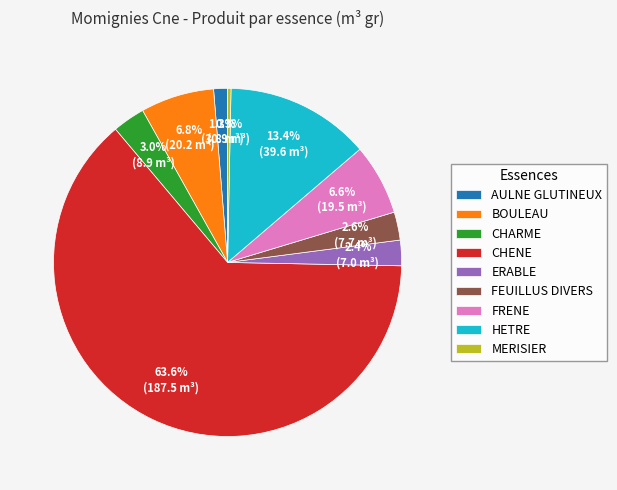

Is there a majority slice in this chart?

Yes